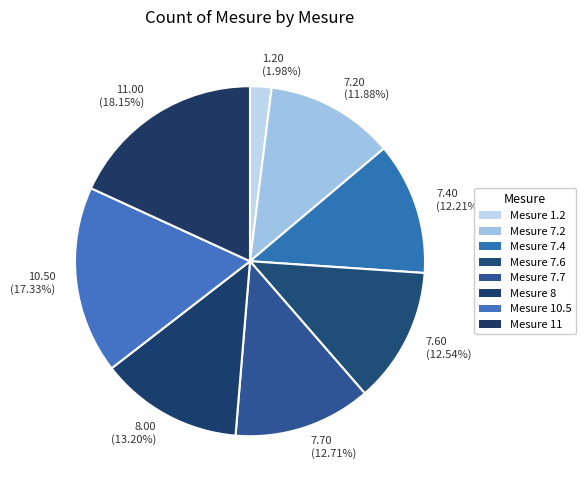

To the nearest percent, what percentage of the pie is Mesure 7.6?

13%